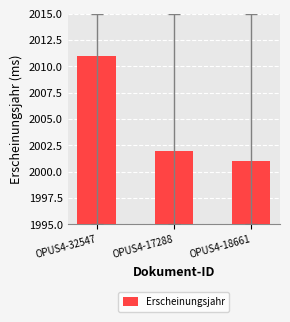

Rank the categories by value from lowest to highest.

OPUS4-18661, OPUS4-17288, OPUS4-32547